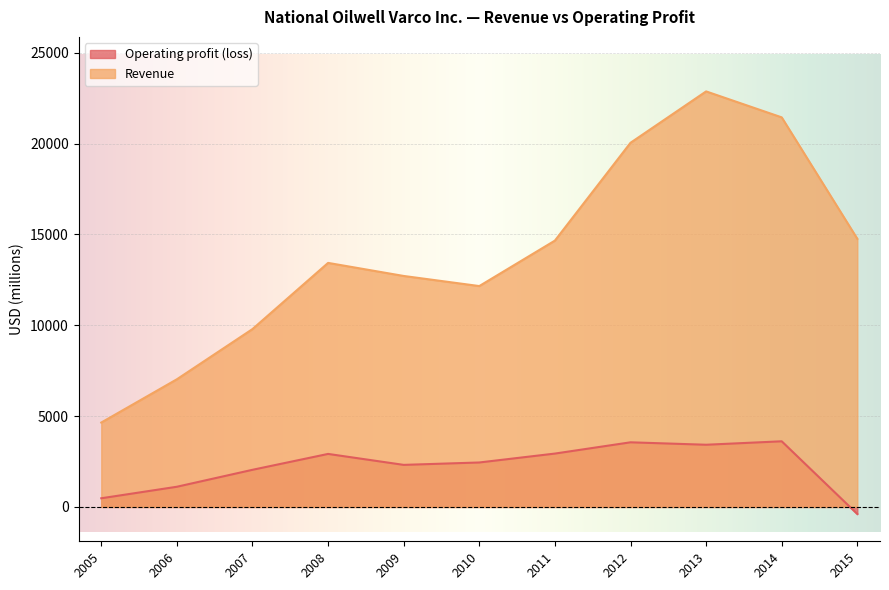

Reading left to right, transcribe all the data shown in this chart.

Operating profit (loss): 2015=-390	2014=3613	2013=3423	2012=3557	2011=2937	2010=2447	2009=2315	2008=2918	2007=2044	2006=1111	2005=477
Revenue: 2015=14757	2014=21440	2013=22869	2012=20041	2011=14658	2010=12156	2009=12712	2008=13431	2007=9789	2006=7026	2005=4645